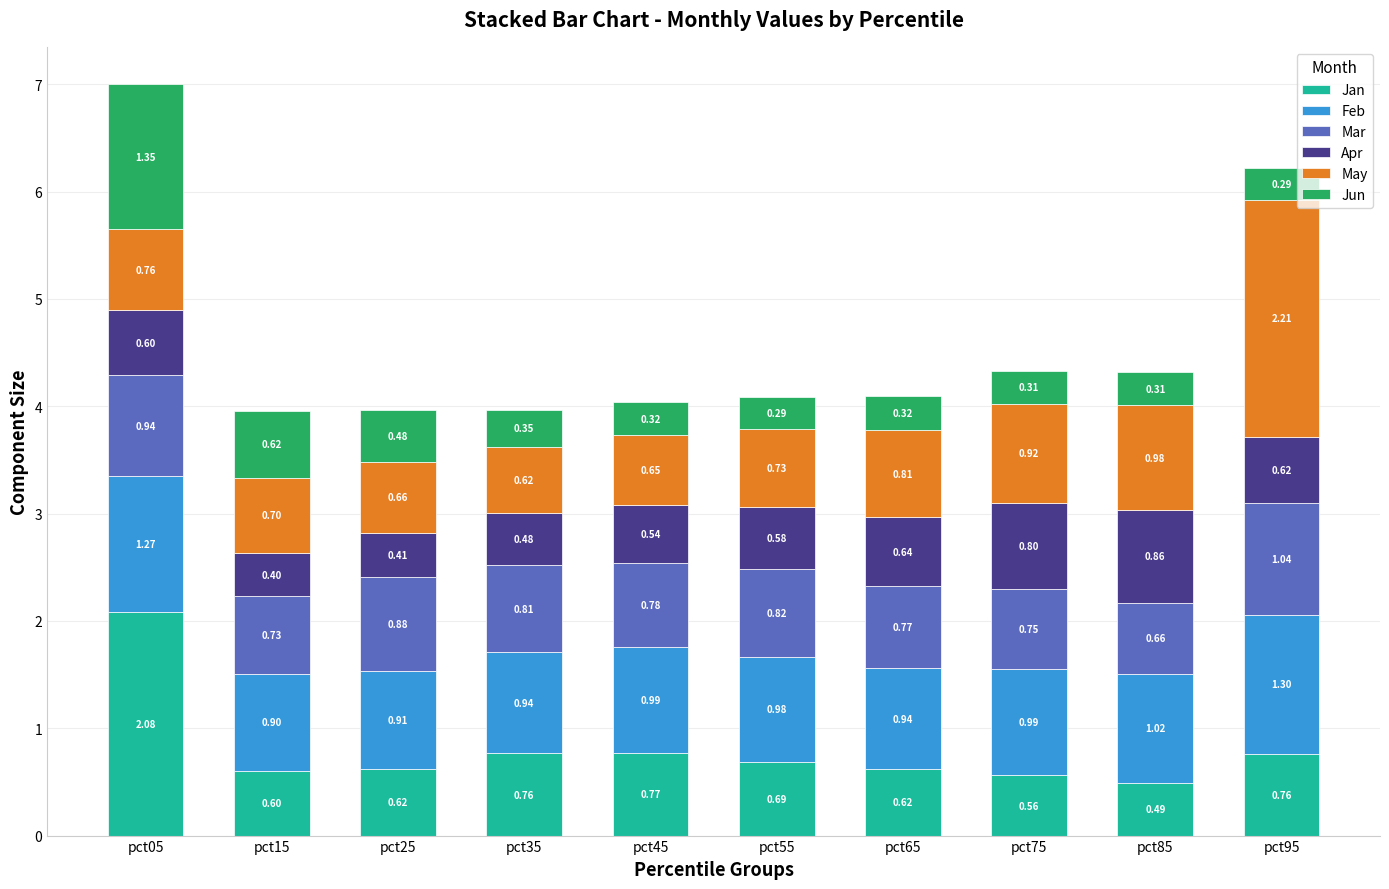

At which category is the sum across all series the highest?

pct05